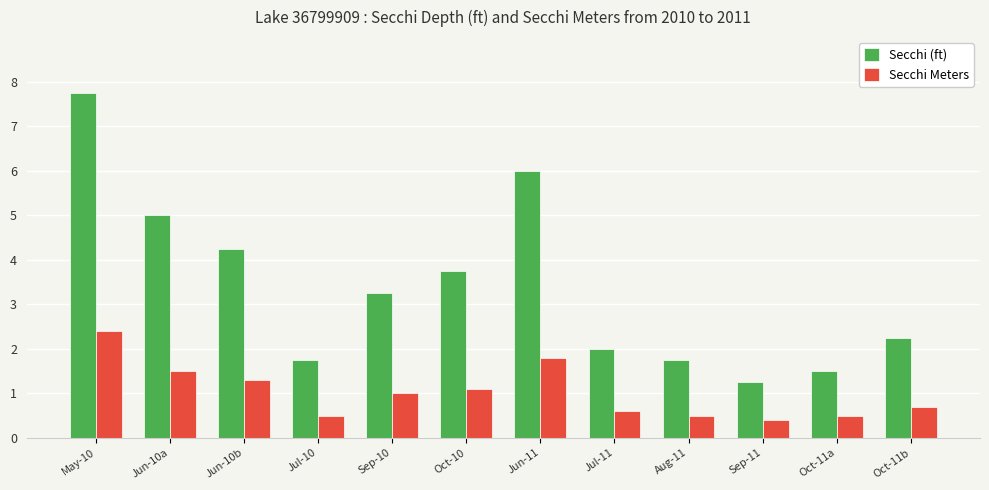

Does the chart contain stacked bars?

No